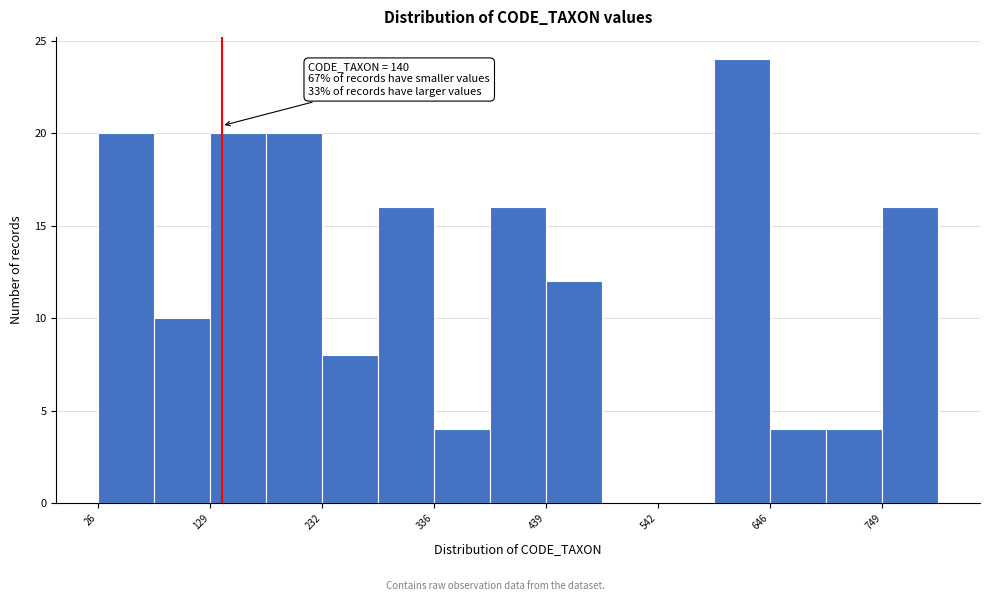

Read against the x-axis, roughly where is the centre of the tallest bar?

620